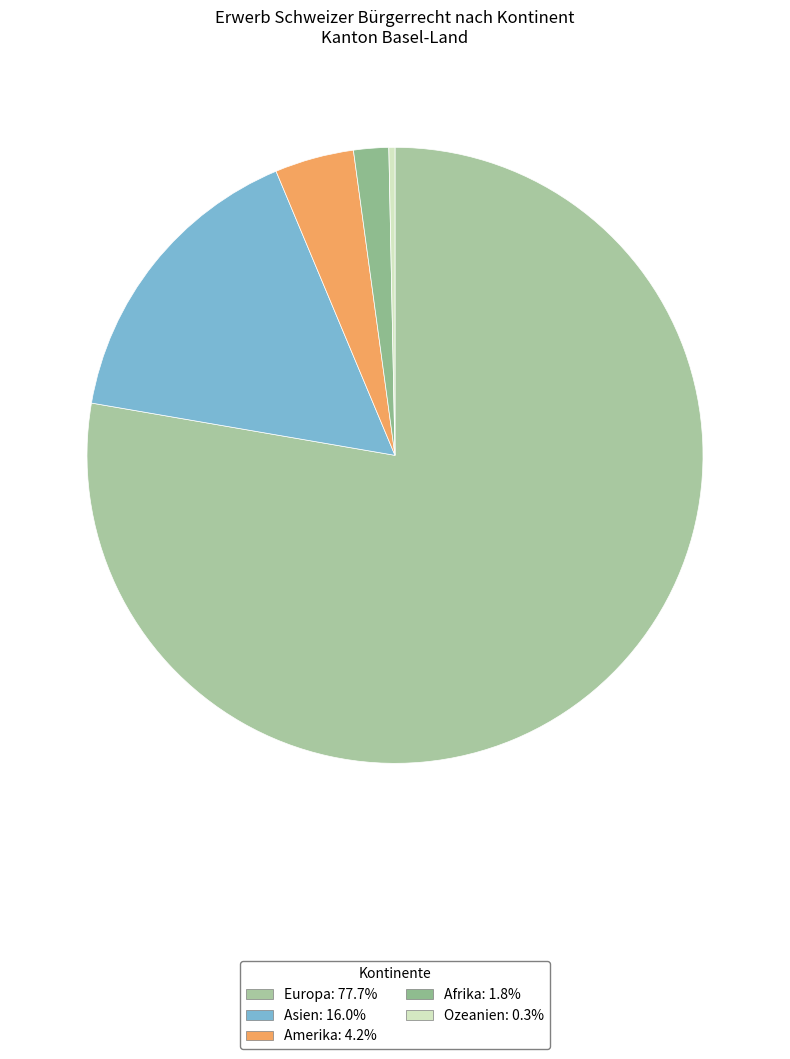

How many slices are in this pie chart?

5